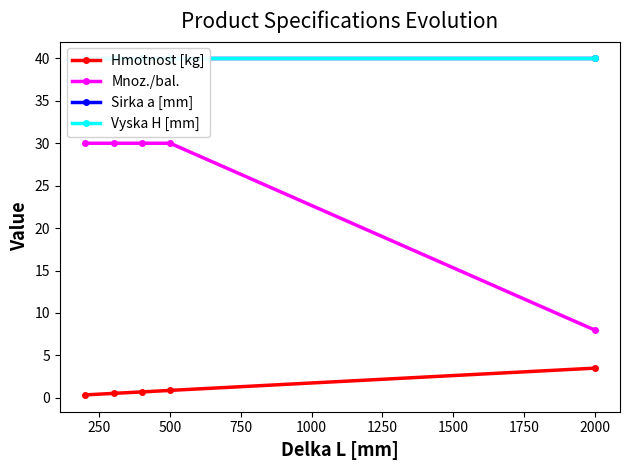

True or false: Hmotnost [kg] has more than 2 interior local peaks.

False